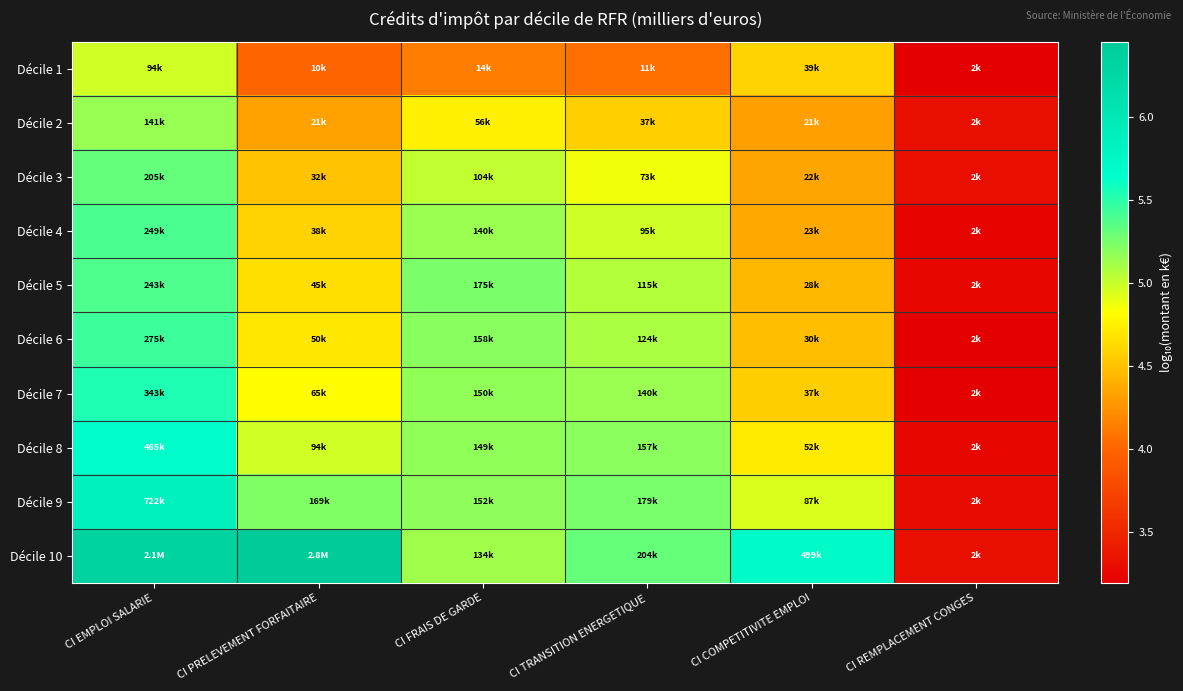

At how many categories does at least one series exceed 4?

5